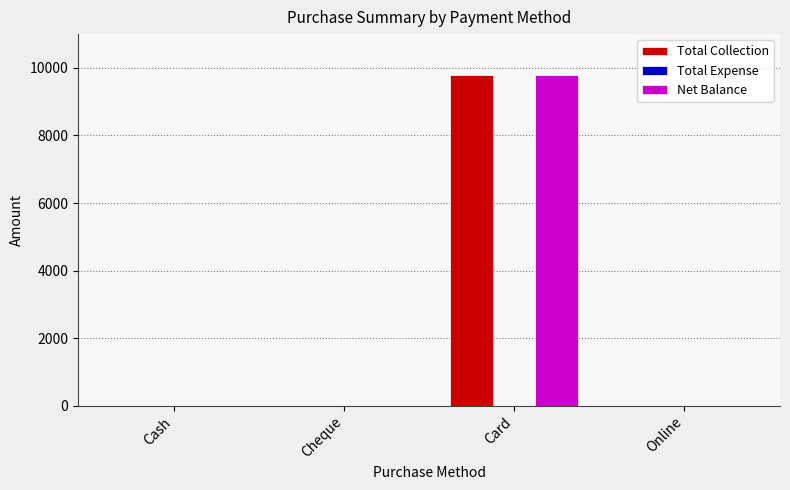

What is the approximate value of Total Collection at Card, to the nearest 10?

9800